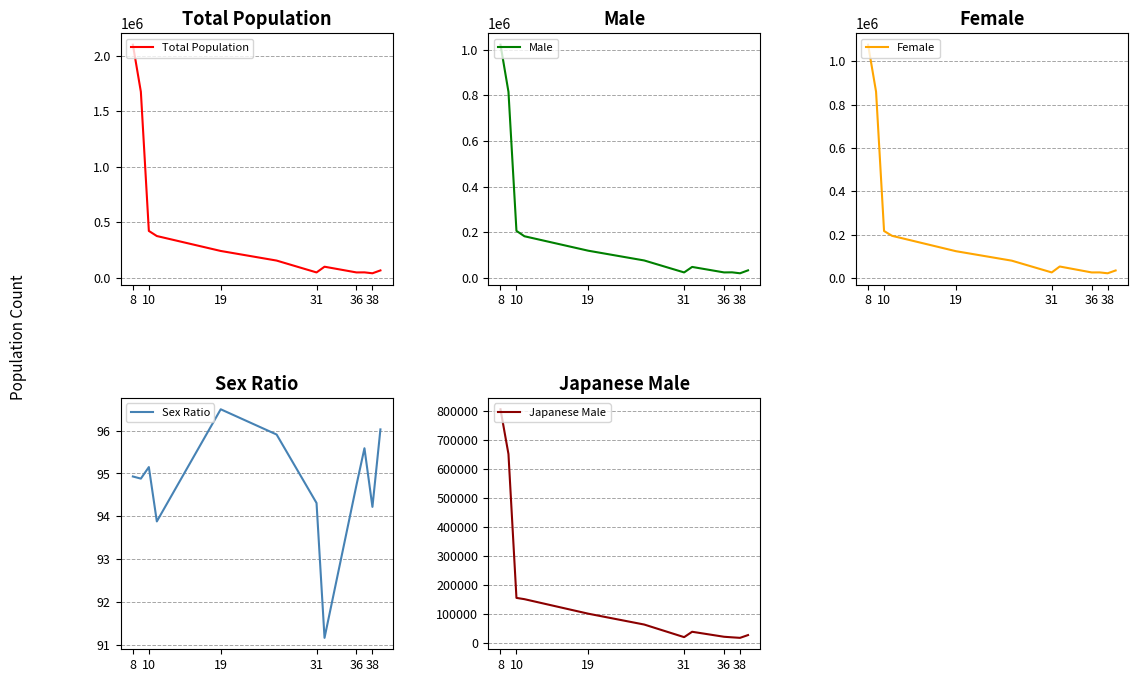

What is the difference between the maximum and minimum values in the Male series?

1001506